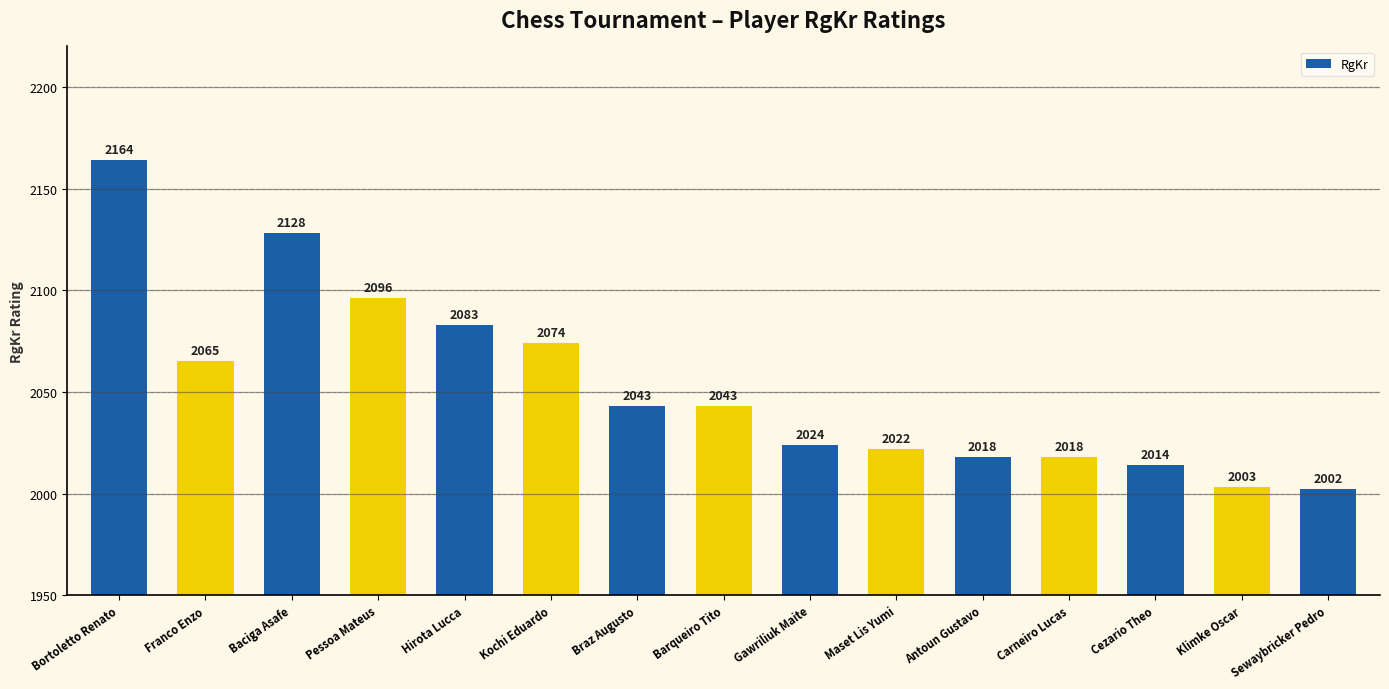

Which category has the lowest value across all series?

Sewaybricker Pedro